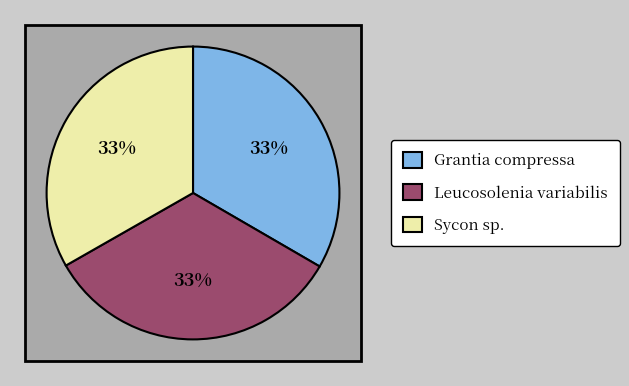

Count the number of slices in the pie.

3